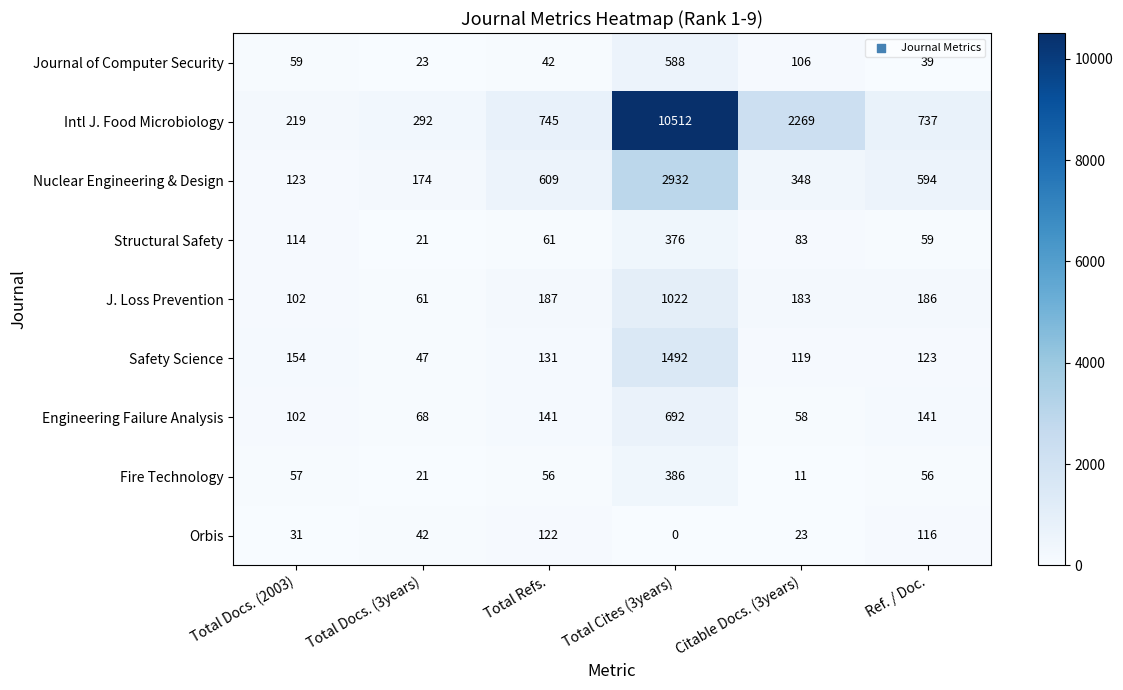

What is the highest value of the J. Loss Prevention series?

1022